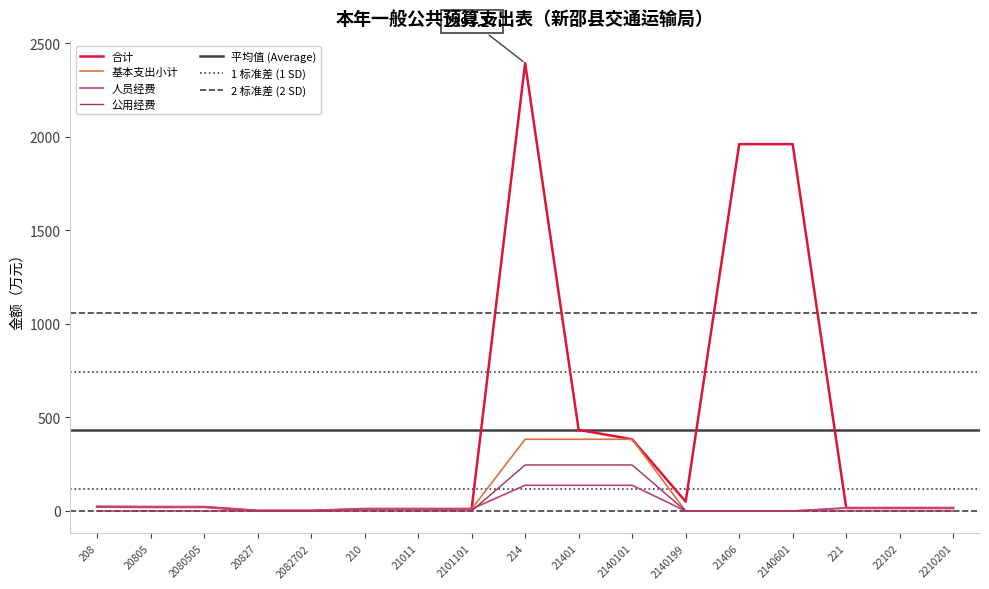

What is the maximum value for 公用经费?

245.9